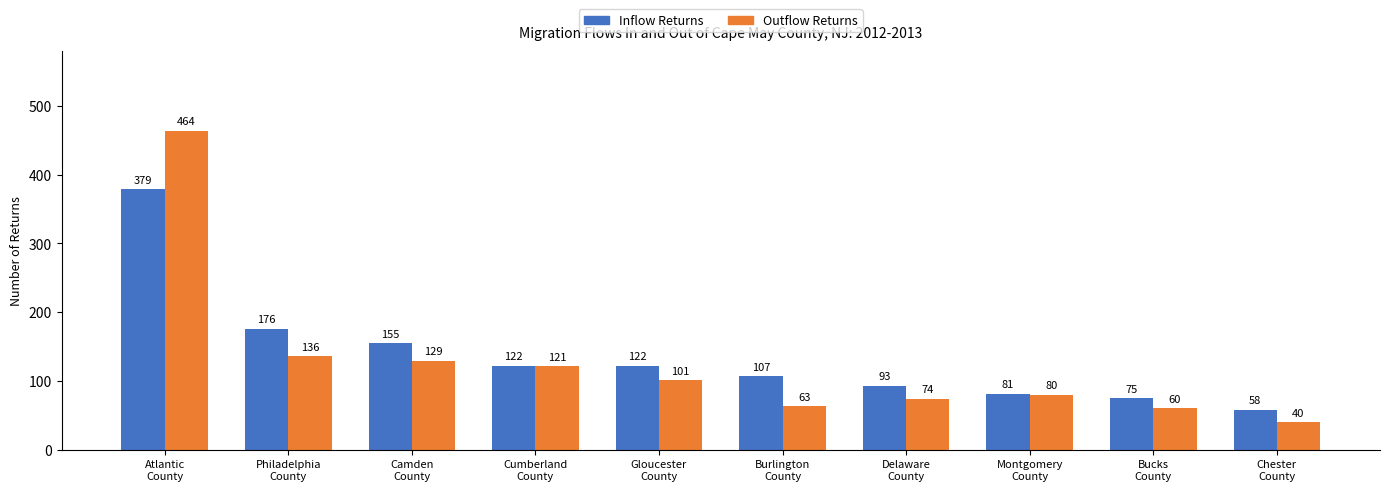

Reading left to right, transcribe all the data shown in this chart.

Inflow Returns: 379	176	155	122	122	107	93	81	75	58
Outflow Returns: 464	136	129	121	101	63	74	80	60	40